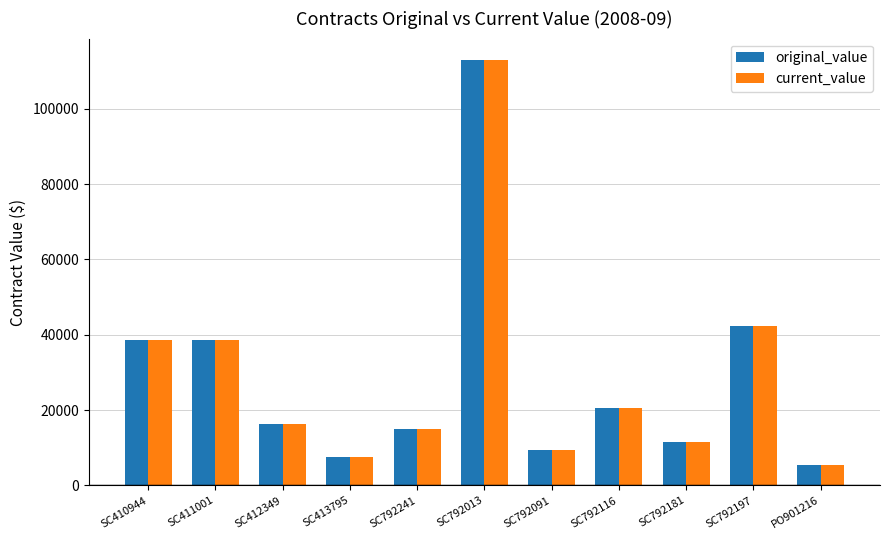

What is the smallest value displayed?

5550.7